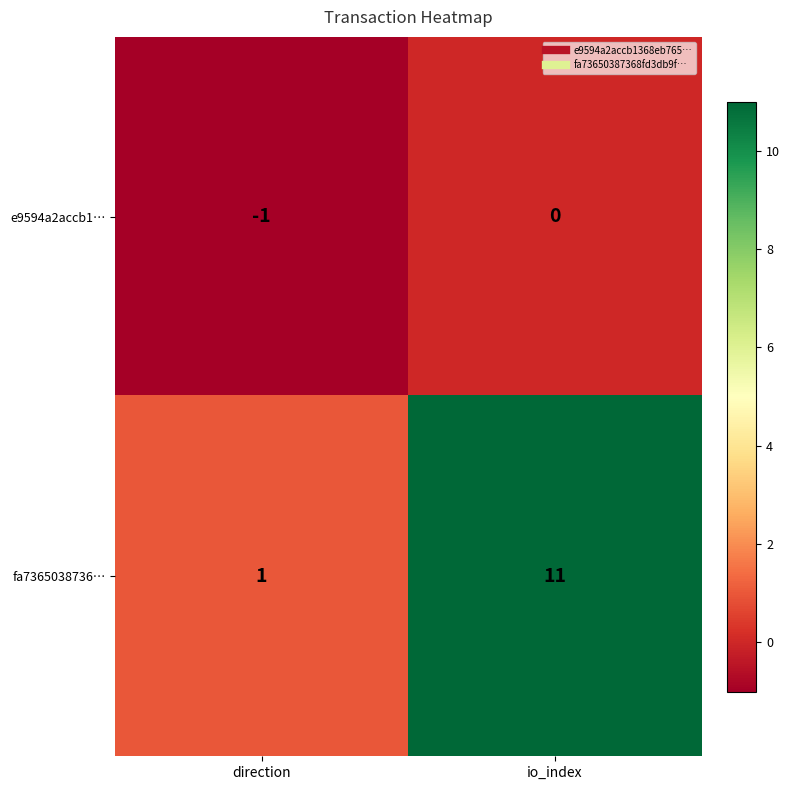

List the series in order of their peak value, lowest first.

e9594a2accb1…, fa7365038736…